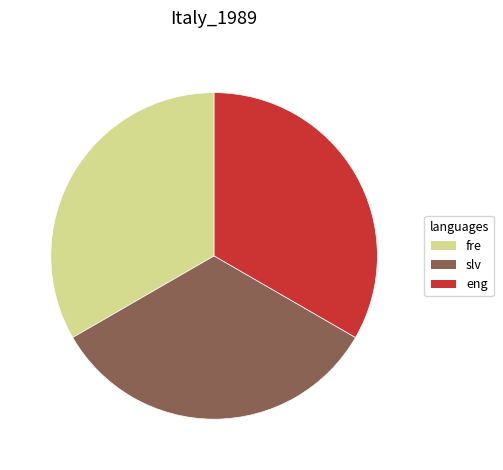

Combined, do slv and fre account for over 50%?

Yes